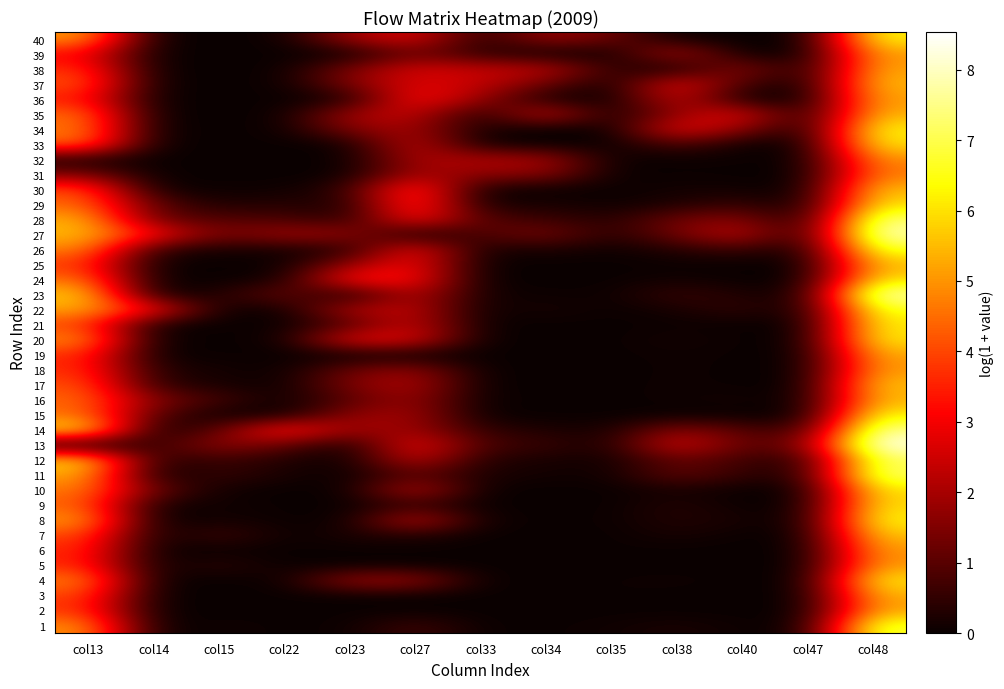

Rank the series at col35 from lowest to highest value.

2, 5, 7, 10, 15, 17, 22, 24, 25, 31, 32, 33, 34, 35, 39, 16, 9, 37, 20, 19, 21, 18, 36, 30, 8, 26, 6, 23, 29, 3, 4, 11, 1, 12, 14, 13, 27, 28, 38, 40